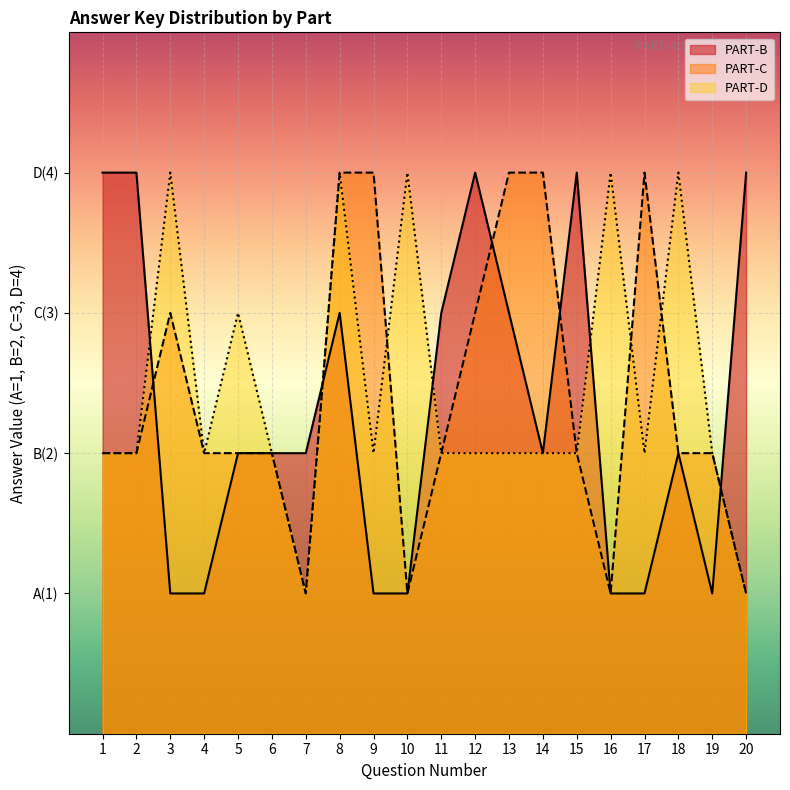

Which series ends up on top after the final intersection of PART-B and PART-D?

PART-B